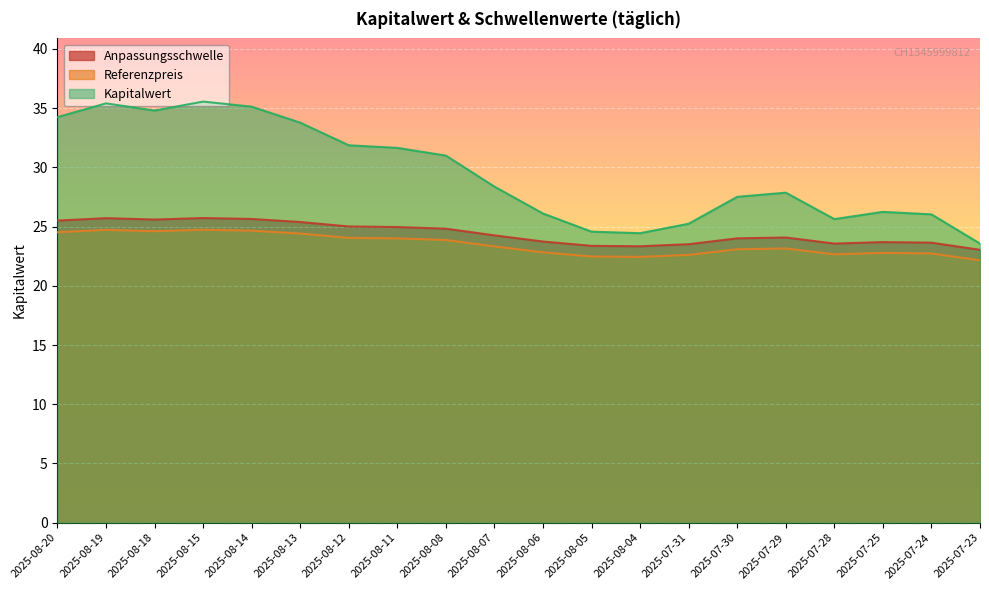

What is the value of the Kapitalwert point at the 18th from the left?

26.2